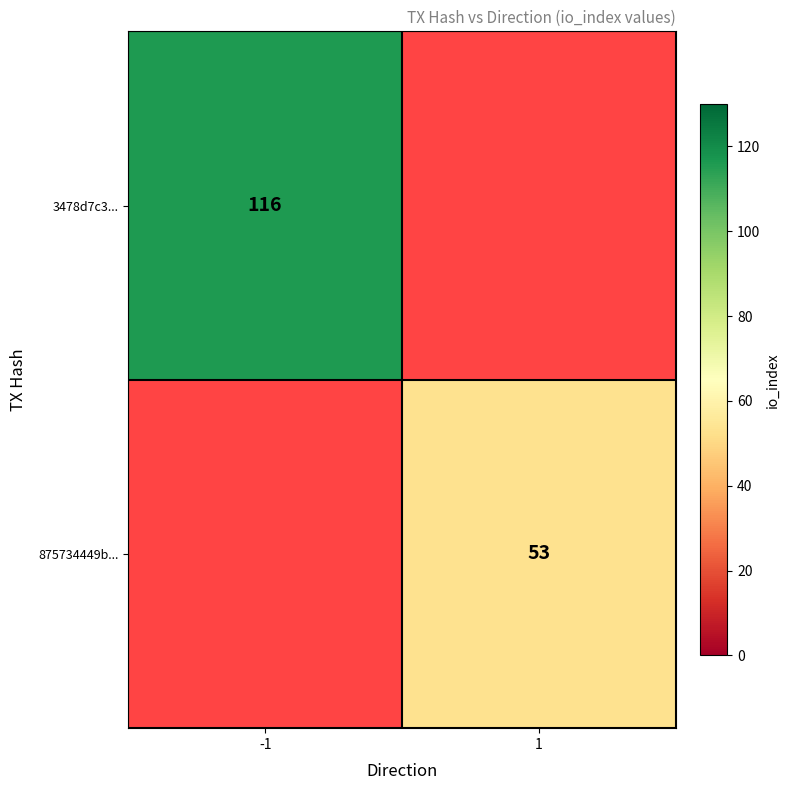

True or false: 875734449b... has a value of 80 at 1.

False